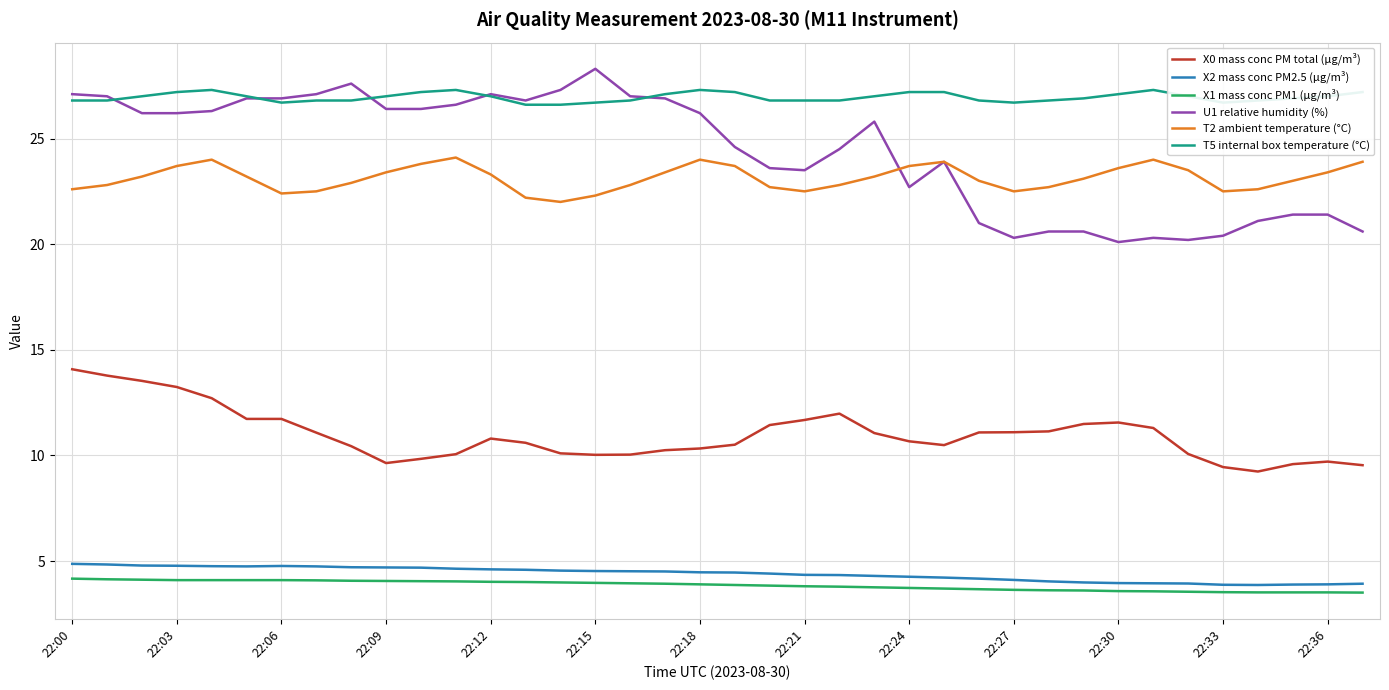

Which series has the widest spread of values?

U1 relative humidity (%)